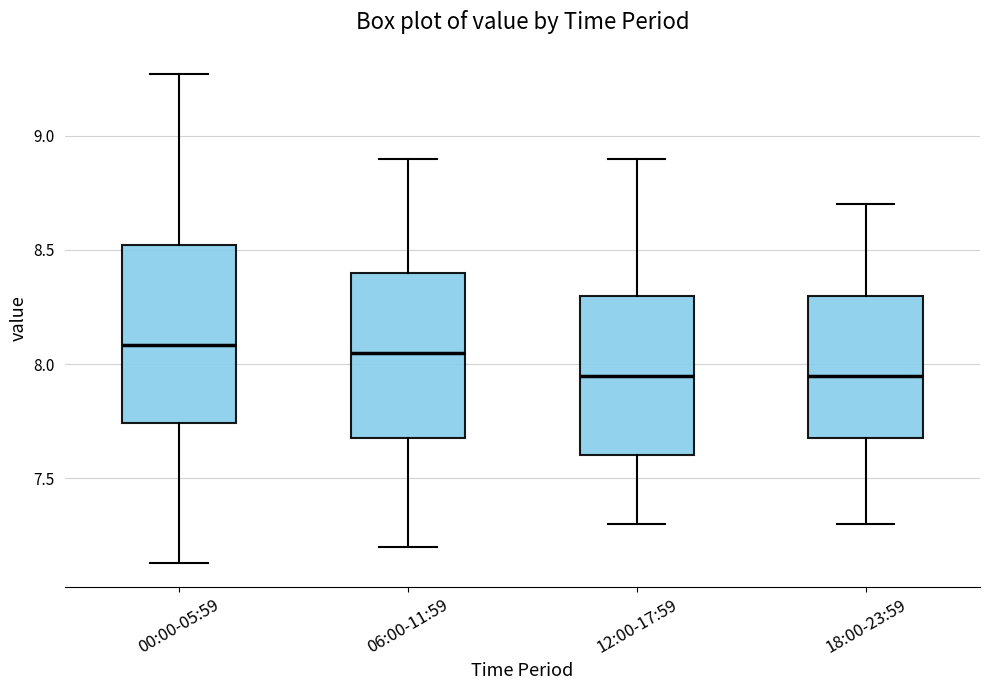

Where is the lower edge of the box for 18:00-23:59 on the y-axis? The values are not printed on the chart, so give them approximately, as read against the axis.

7.70